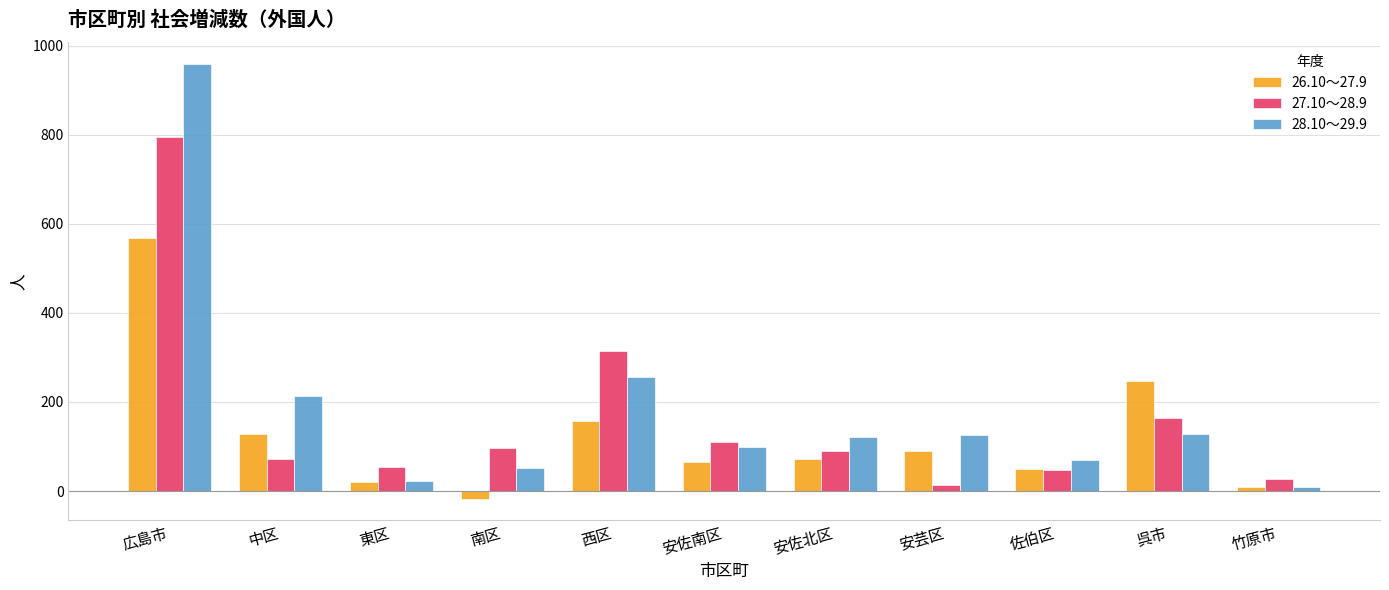

At which label does 28.10～29.9 reach its minimum?

竹原市